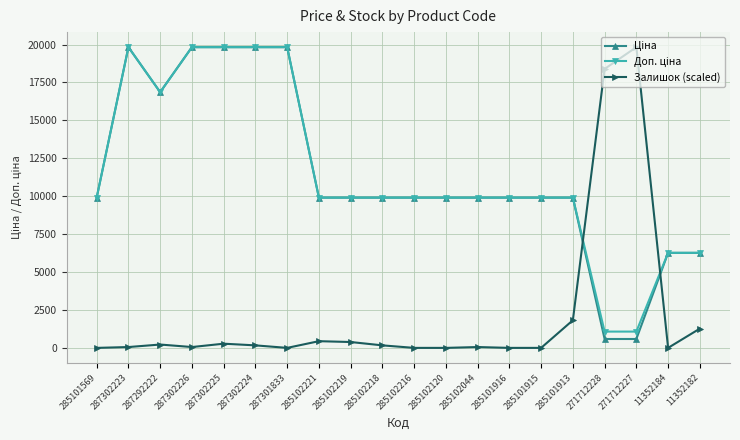

At how many categories does at least one series exceed 834?

20